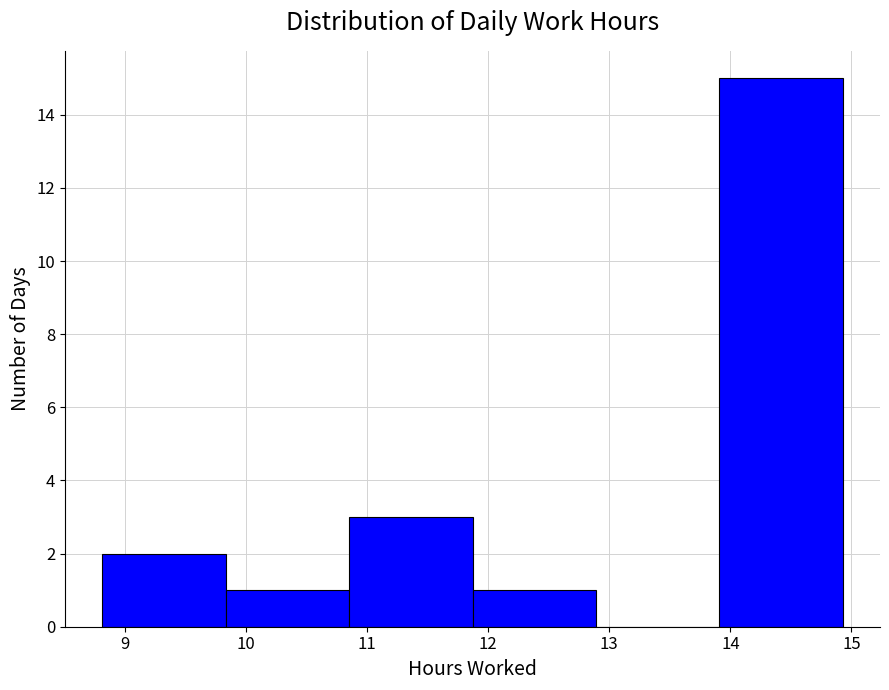

Reading left to right, transcribe this chart: for each bar, give the range it covers on the x-axis and its height. Neither the bar edges nor the heights are printed on the chart, so give them approximately, as read against the axes.

8.81 to 9.83: 2
9.83 to 10.85: 1
10.85 to 11.87: 3
11.87 to 12.89: 1
12.89 to 13.91: 0
13.91 to 14.93: 15